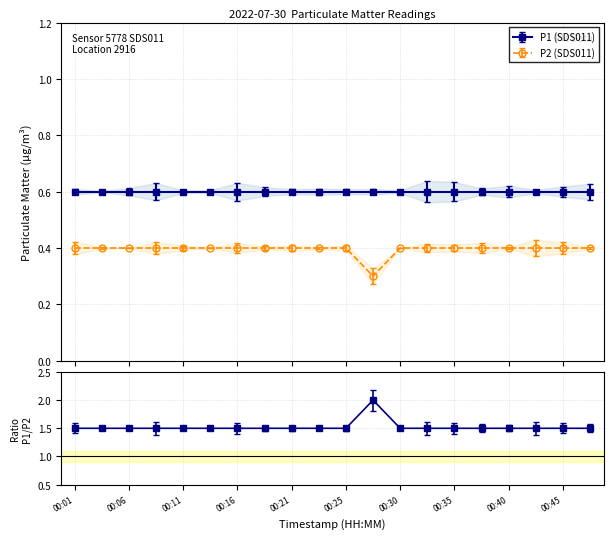

How many P2 (SDS011) values are between 0 and 1?

20